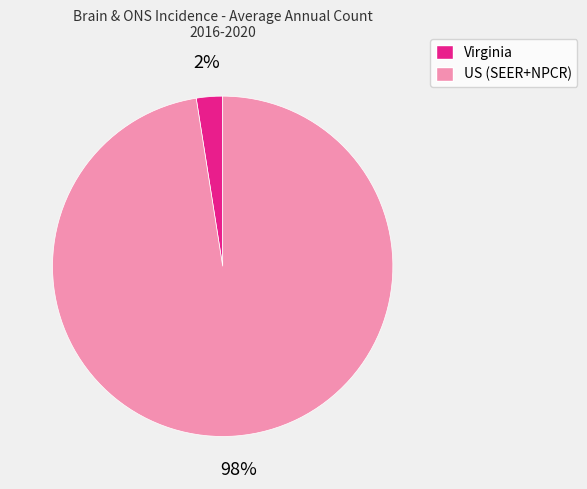

Which category has the biggest portion of the pie?

US (SEER+NPCR)